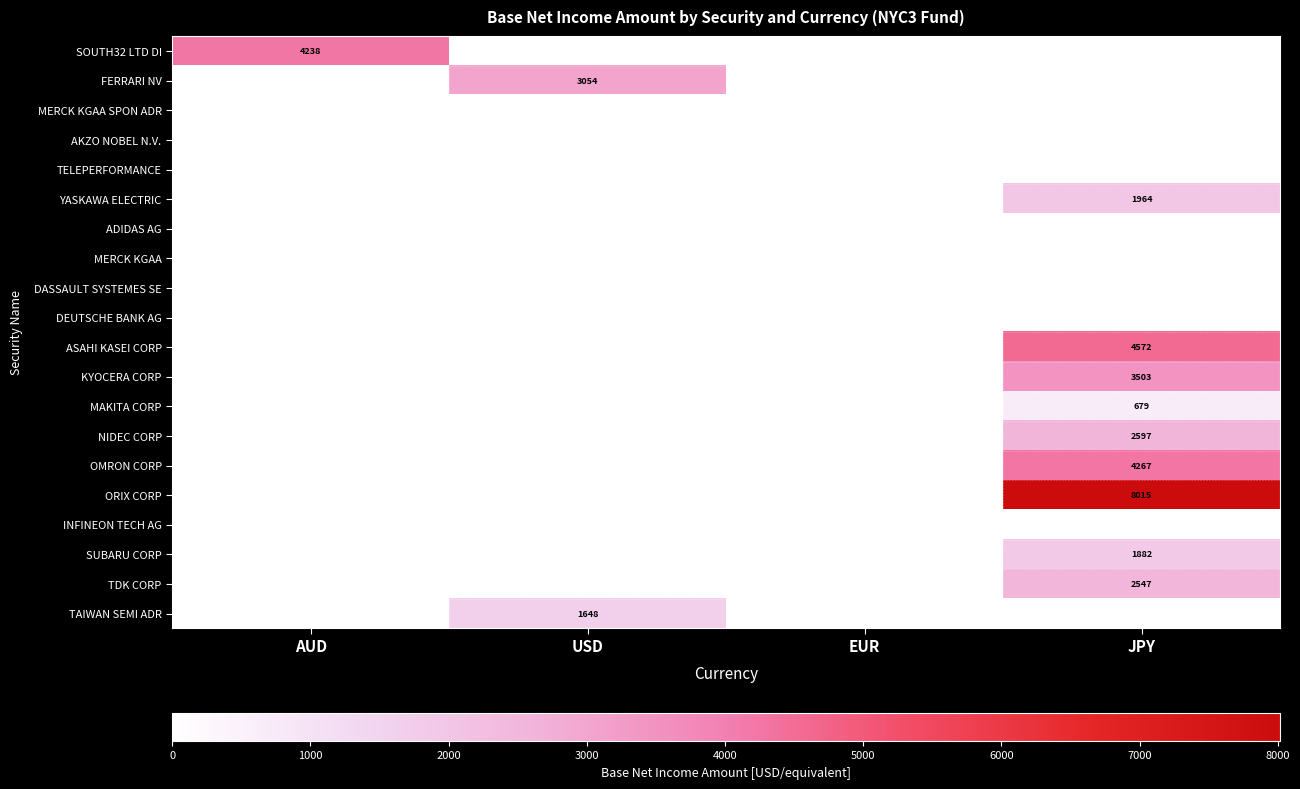

How many series are shown in this chart?

20